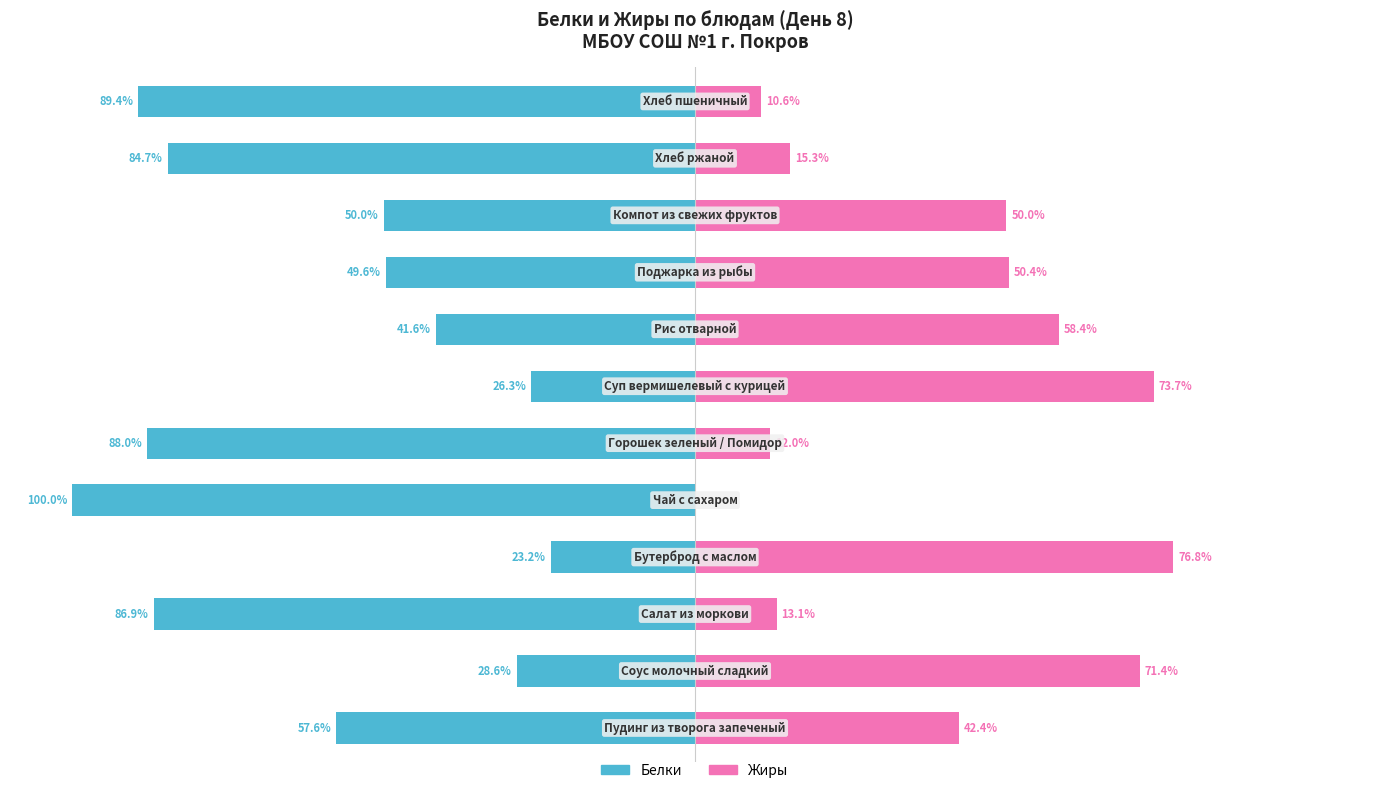

Reading left to right, what are all the values shown in this chart?

Белки: 0=-57.6	1=-28.6	2=-86.9	3=-23.2	4=-100.0	5=-88.0	6=-26.3	7=-41.6	8=-49.6	9=-50.0	10=-84.7	11=-89.4
Жиры: 0=42.4	1=71.4	2=13.1	3=76.8	4=0.0	5=12.0	6=73.7	7=58.4	8=50.4	9=50.0	10=15.3	11=10.6